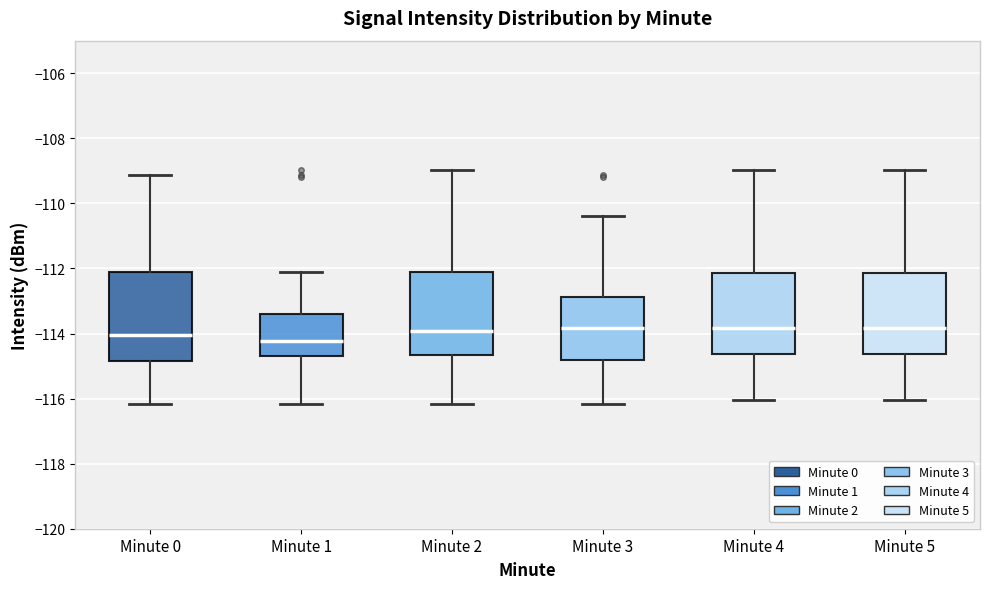

Reading left to right, transcribe this box plot: for each box, give where its median line is, the range the box spans, and where its two whiskers end, as read against the y-axis. The values are not printed on the chart, so give them approximately, as read against the axis.

Minute 0: median -114.0, box -114.8 to -112.2, whiskers -116.2 to -109.2
Minute 1: median -114.2, box -114.6 to -113.4, whiskers -116.2 to -112.2
Minute 2: median -114.0, box -114.6 to -112.2, whiskers -116.2 to -109.0
Minute 3: median -113.8, box -114.8 to -112.8, whiskers -116.2 to -110.4
Minute 4: median -113.8, box -114.6 to -112.2, whiskers -116.0 to -109.0
Minute 5: median -113.8, box -114.6 to -112.2, whiskers -116.0 to -109.0